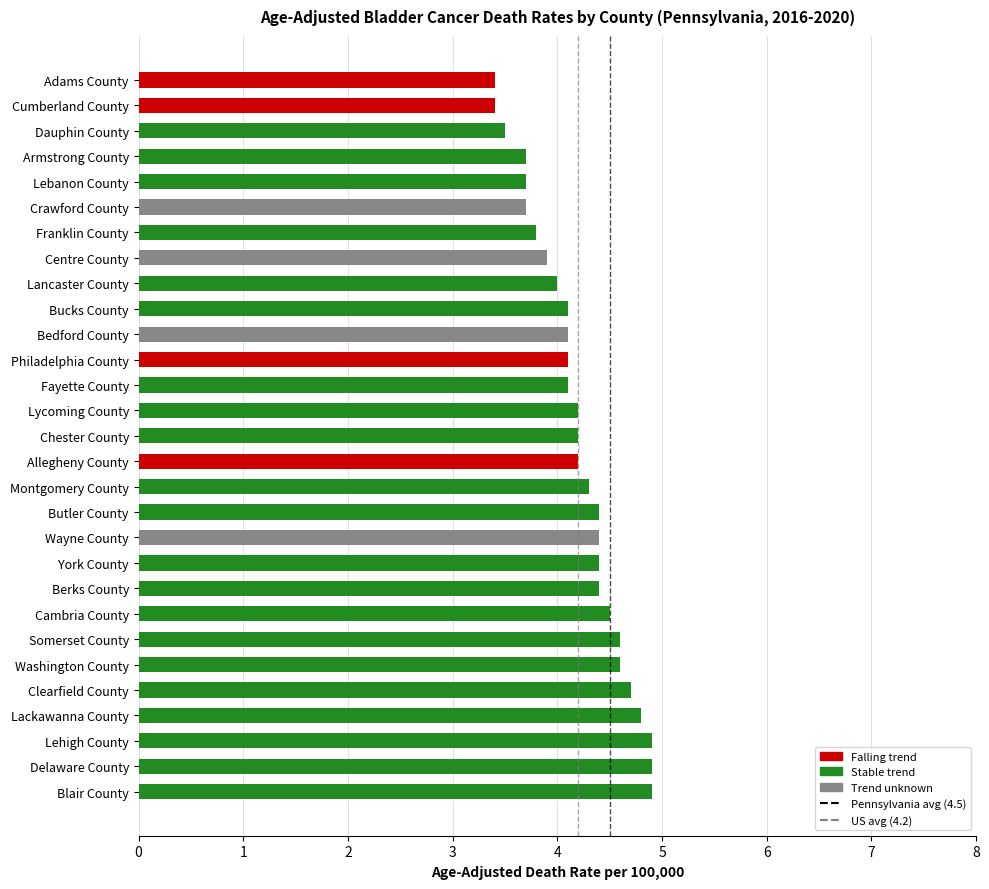

The chart shows a value of 8.3 at Clearfield County. True or false?

False